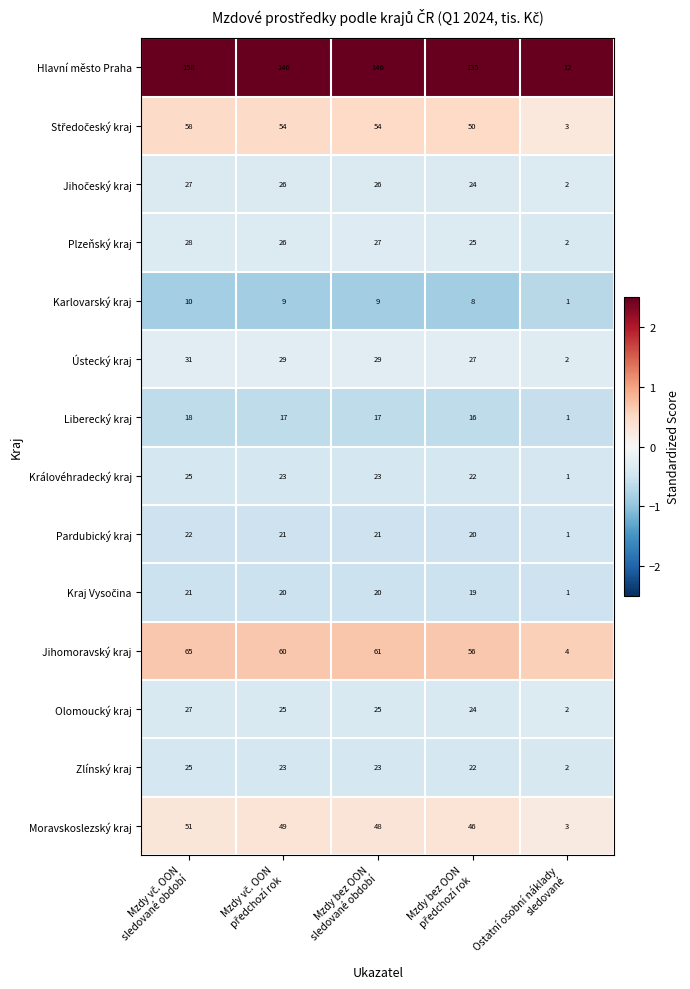

What is the sum of all Jihomoravský kraj values?

246